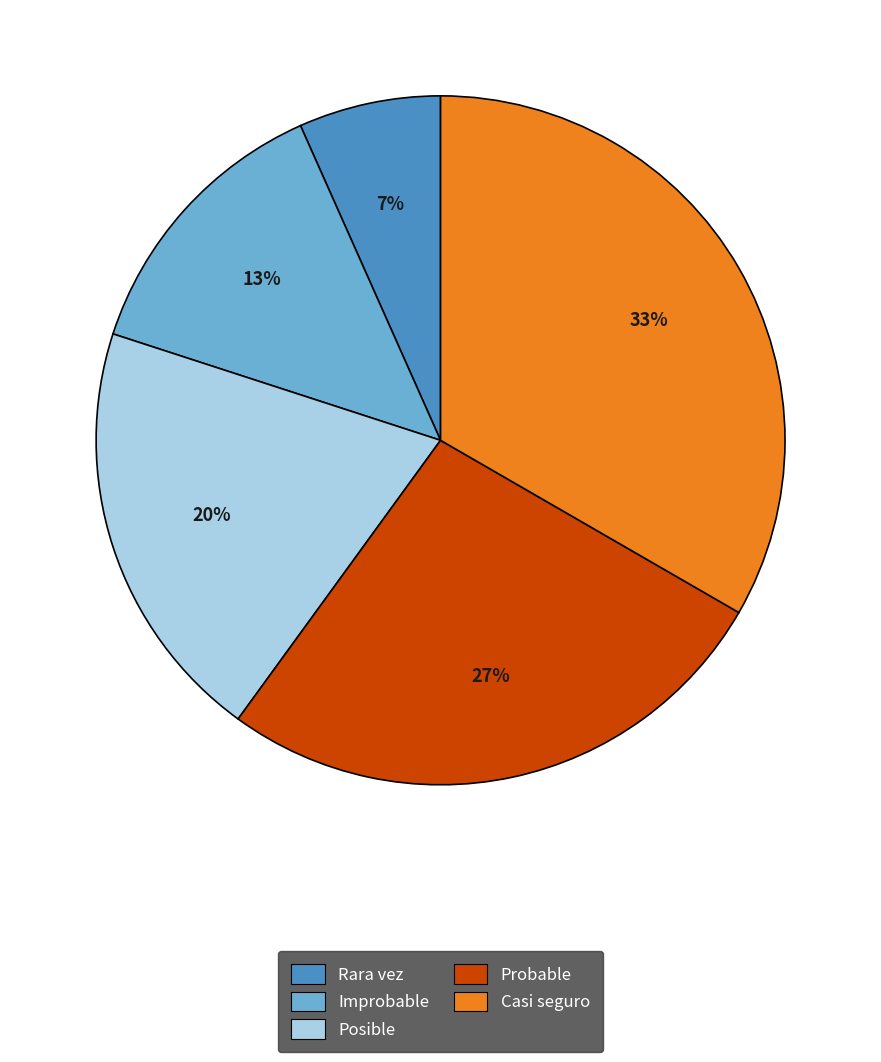

Combined, do Casi seguro and Rara vez account for over 50%?

No